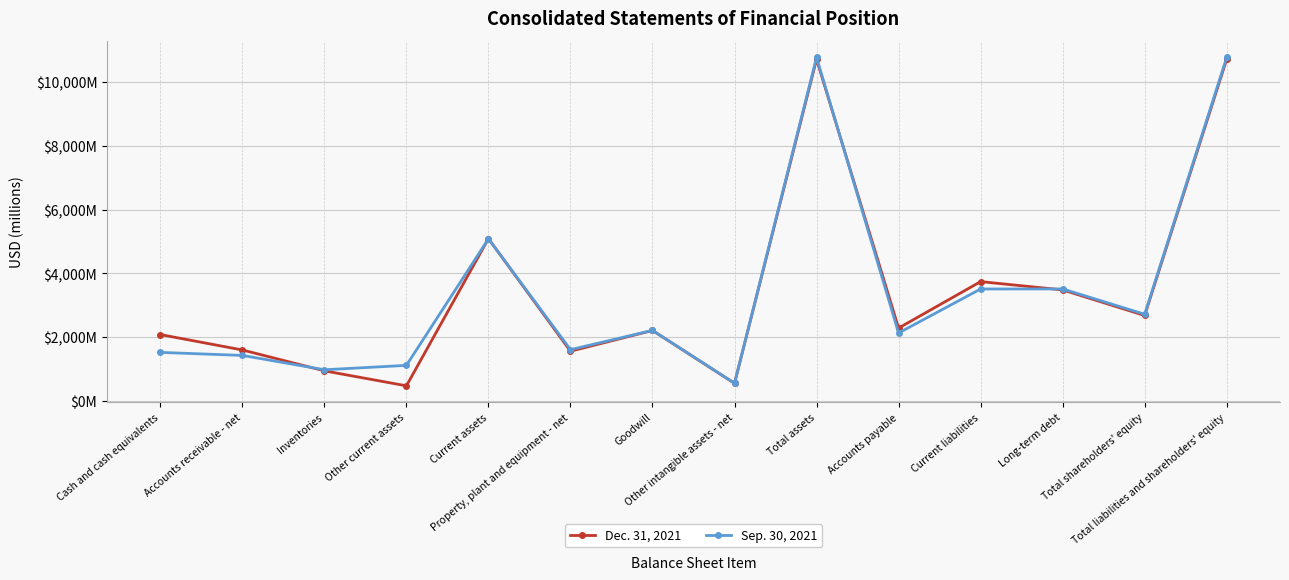

Which series has the largest total across all categories?

Dec. 31, 2021